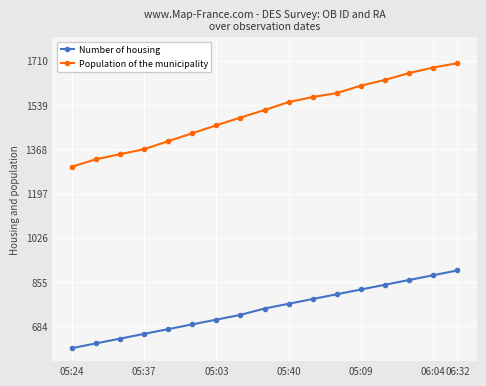

Rank the series by their maximum value, from highest to lowest.

Population of the municipality, Number of housing